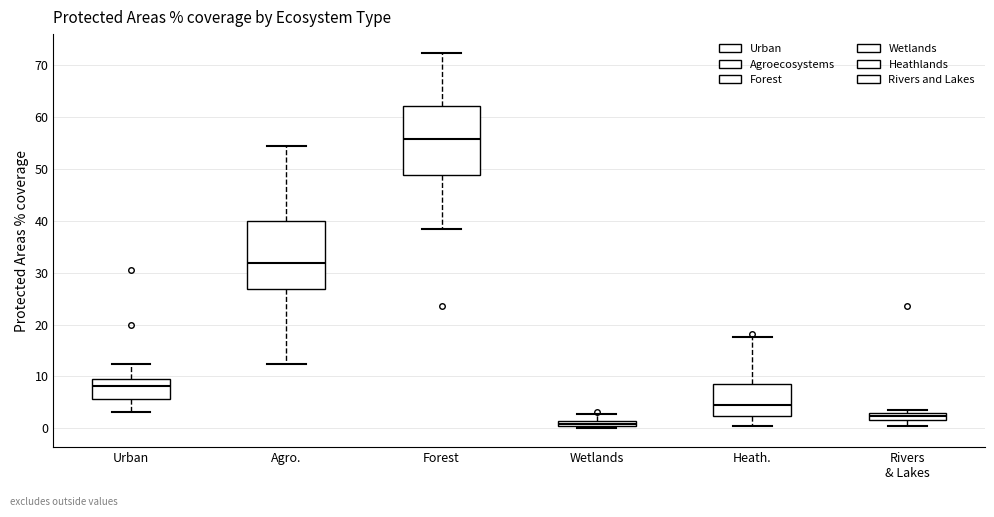

Which box has the highest median line?

Forest